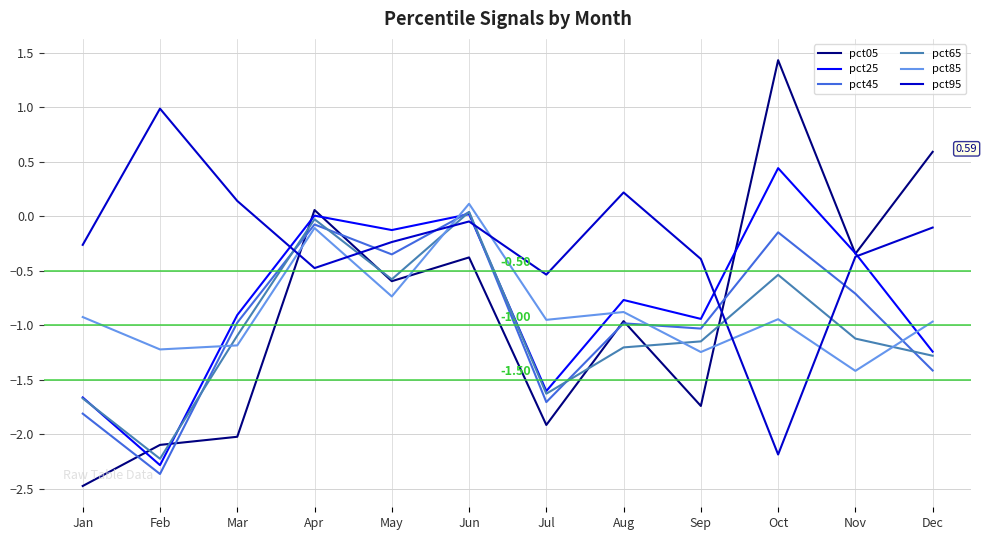

What is the sum of the pct05 values at Aug and Mar?

-3.0